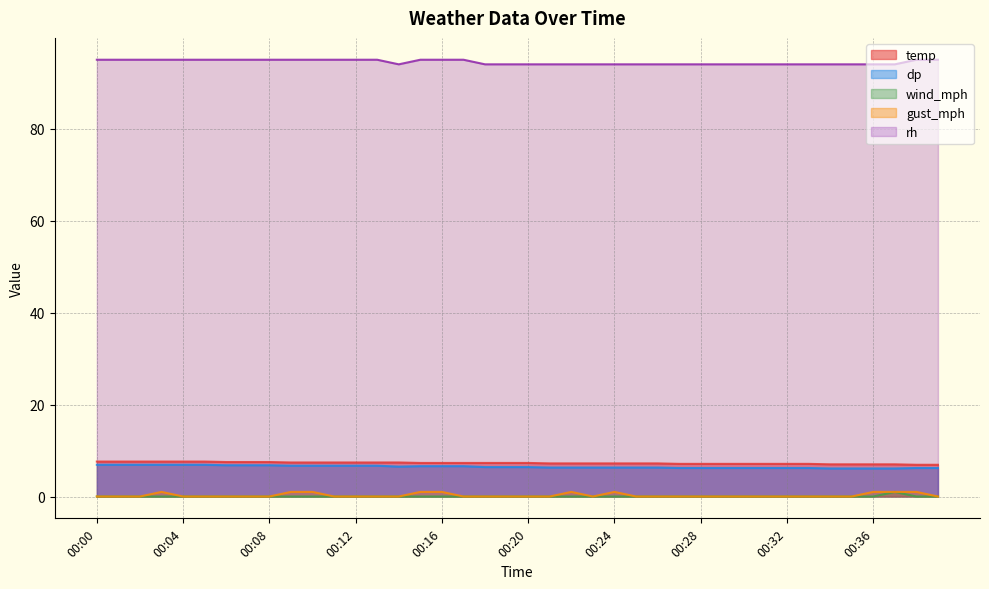

How many lines are shown in the chart?

5